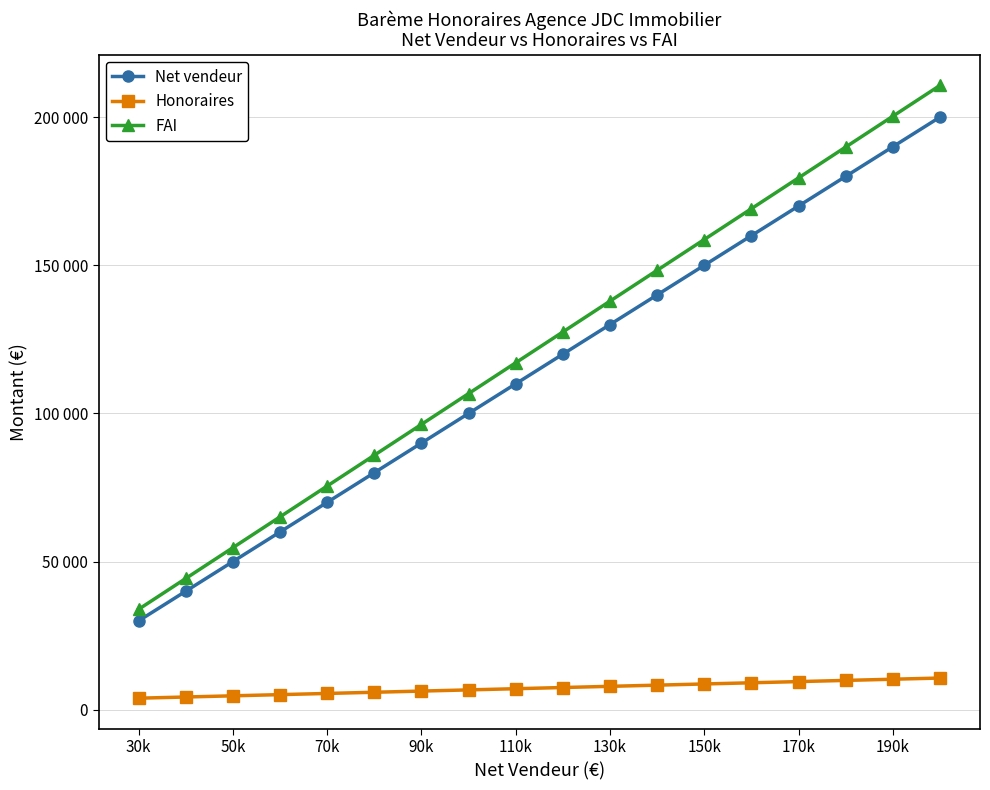

Does the chart have visible grid lines?

Yes